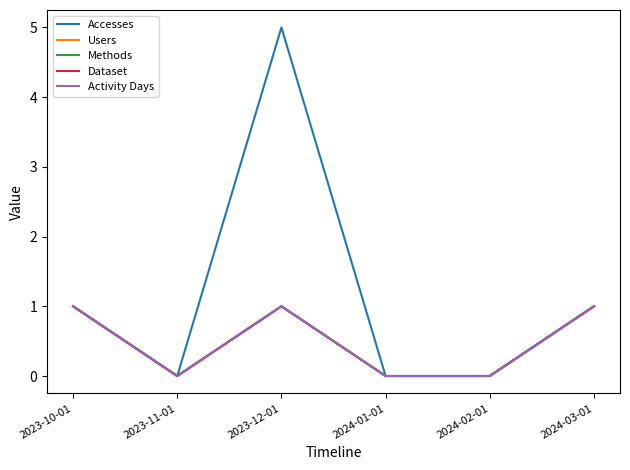

What is the sum of all Accesses values?

7